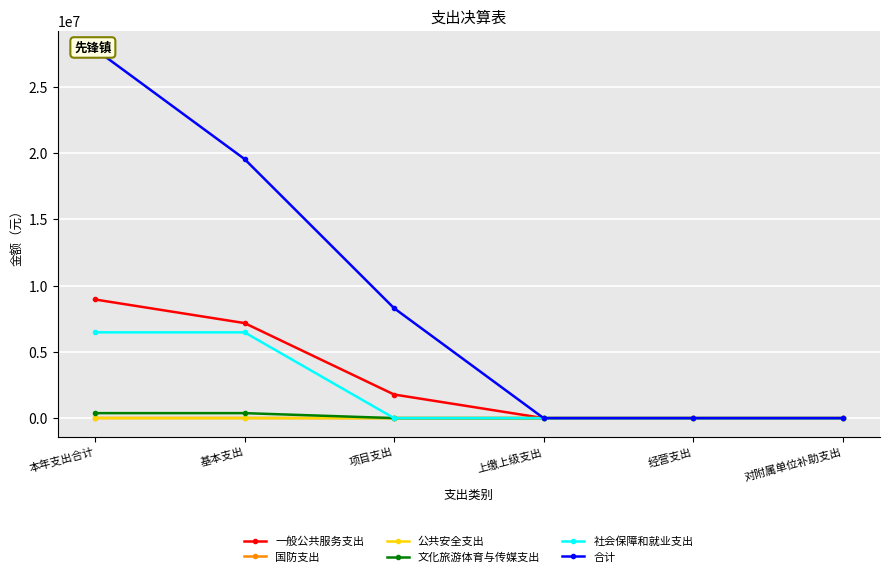

Is it true that 文化旅游体育与传媒支出 equals 152596.2 at 对附属单位补助支出?

False